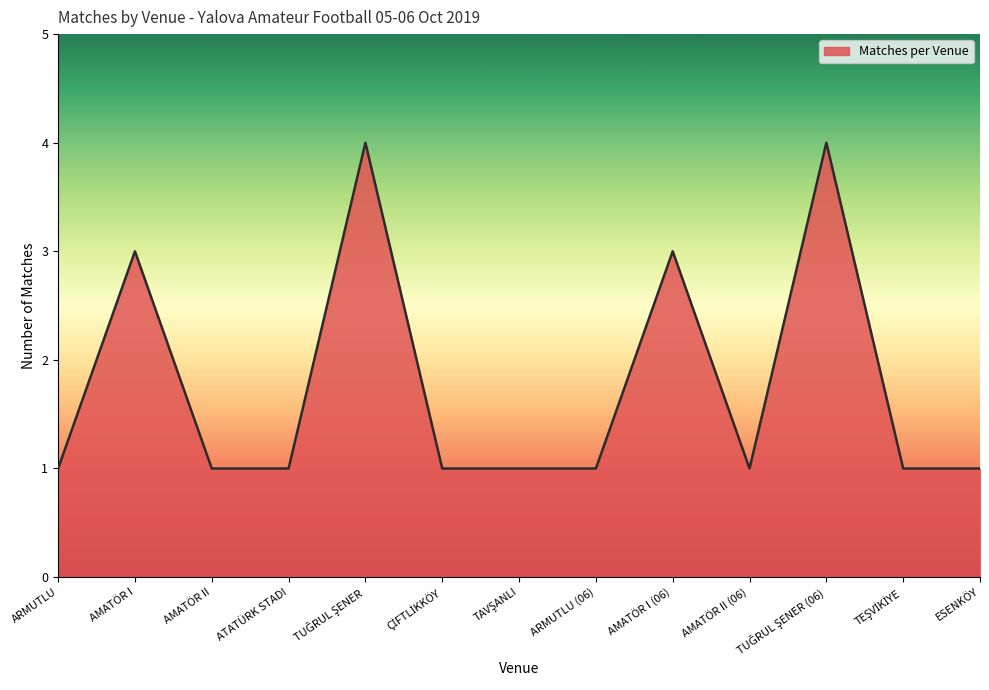

The chart shows a value of 4 at AMATÖR I. True or false?

False